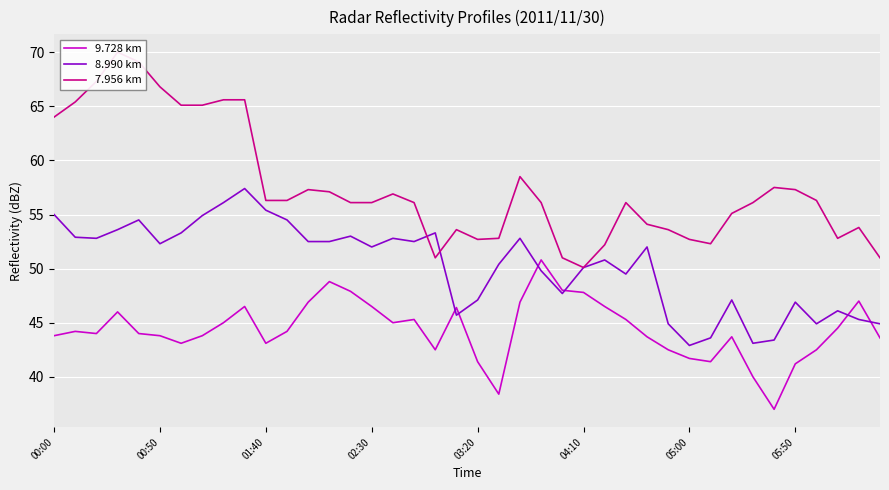

The 9.728 km series shows 43.1 at 01:40. True or false?

True